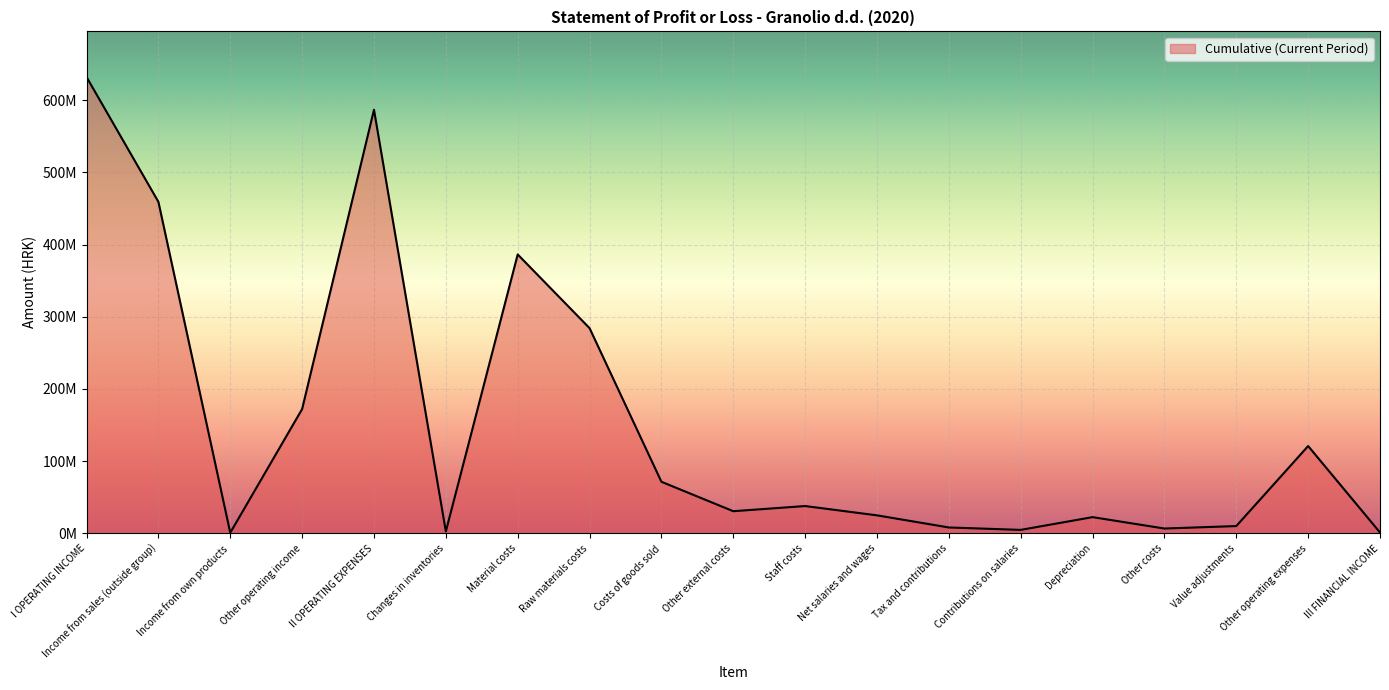

Does the chart have visible grid lines?

Yes